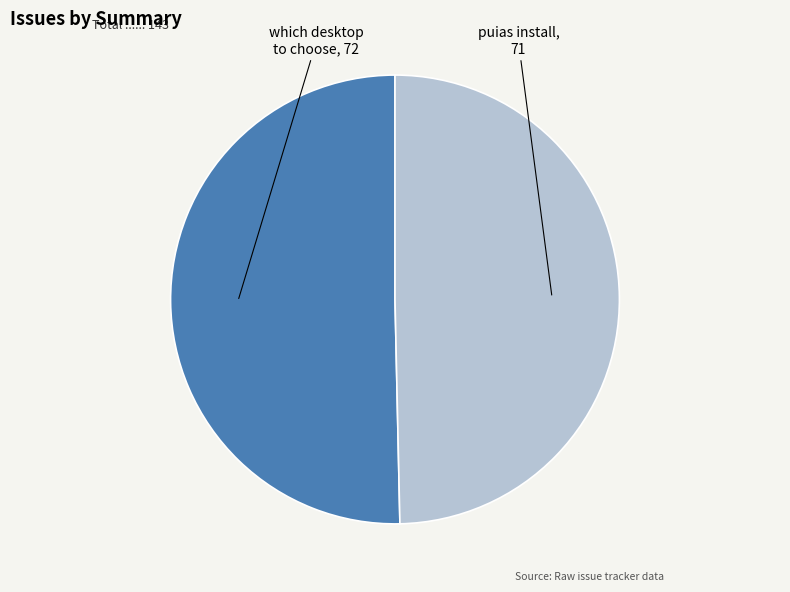

True or false: which desktop to choose accounts for 45% of the total.

False